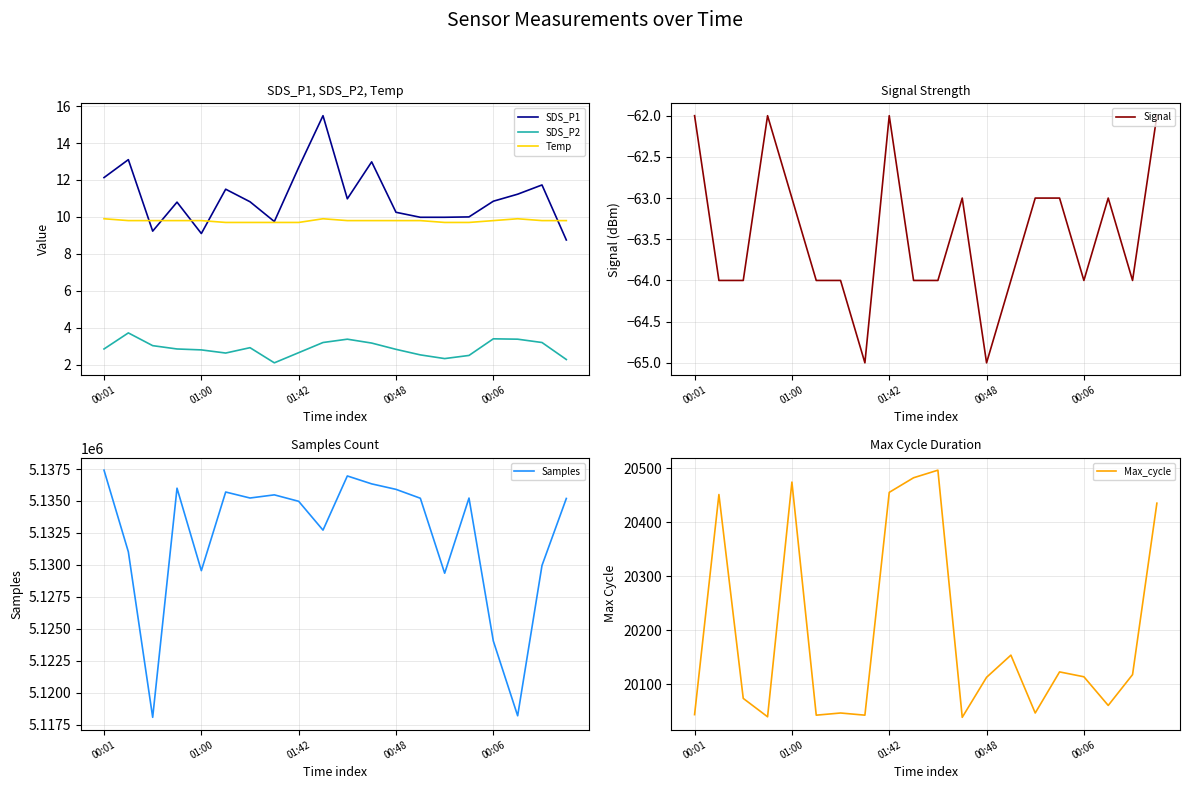

Read the SDS_P2 value at 00:01.

2.9